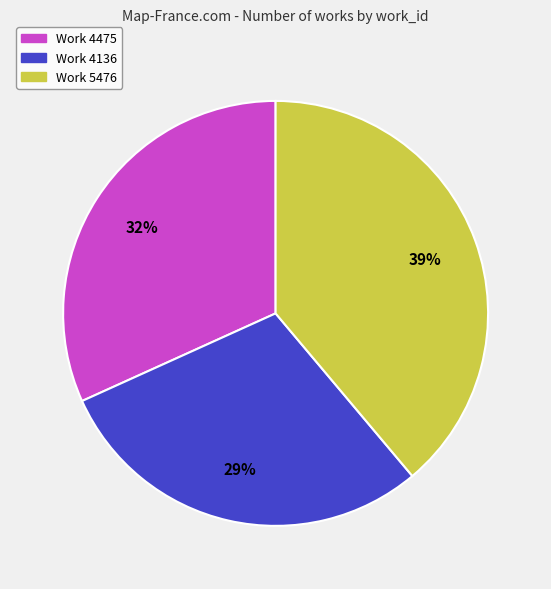

To the nearest percent, what portion does Work 4475 represent?

32%